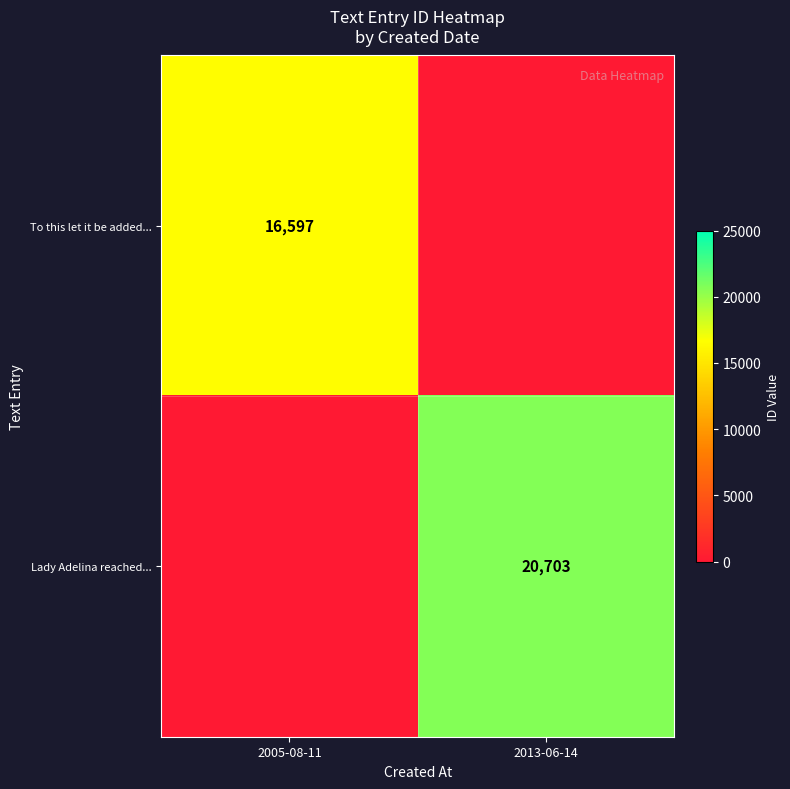

The value of To this let it be added... at 2005-08-11 is 16597. True or false?

True